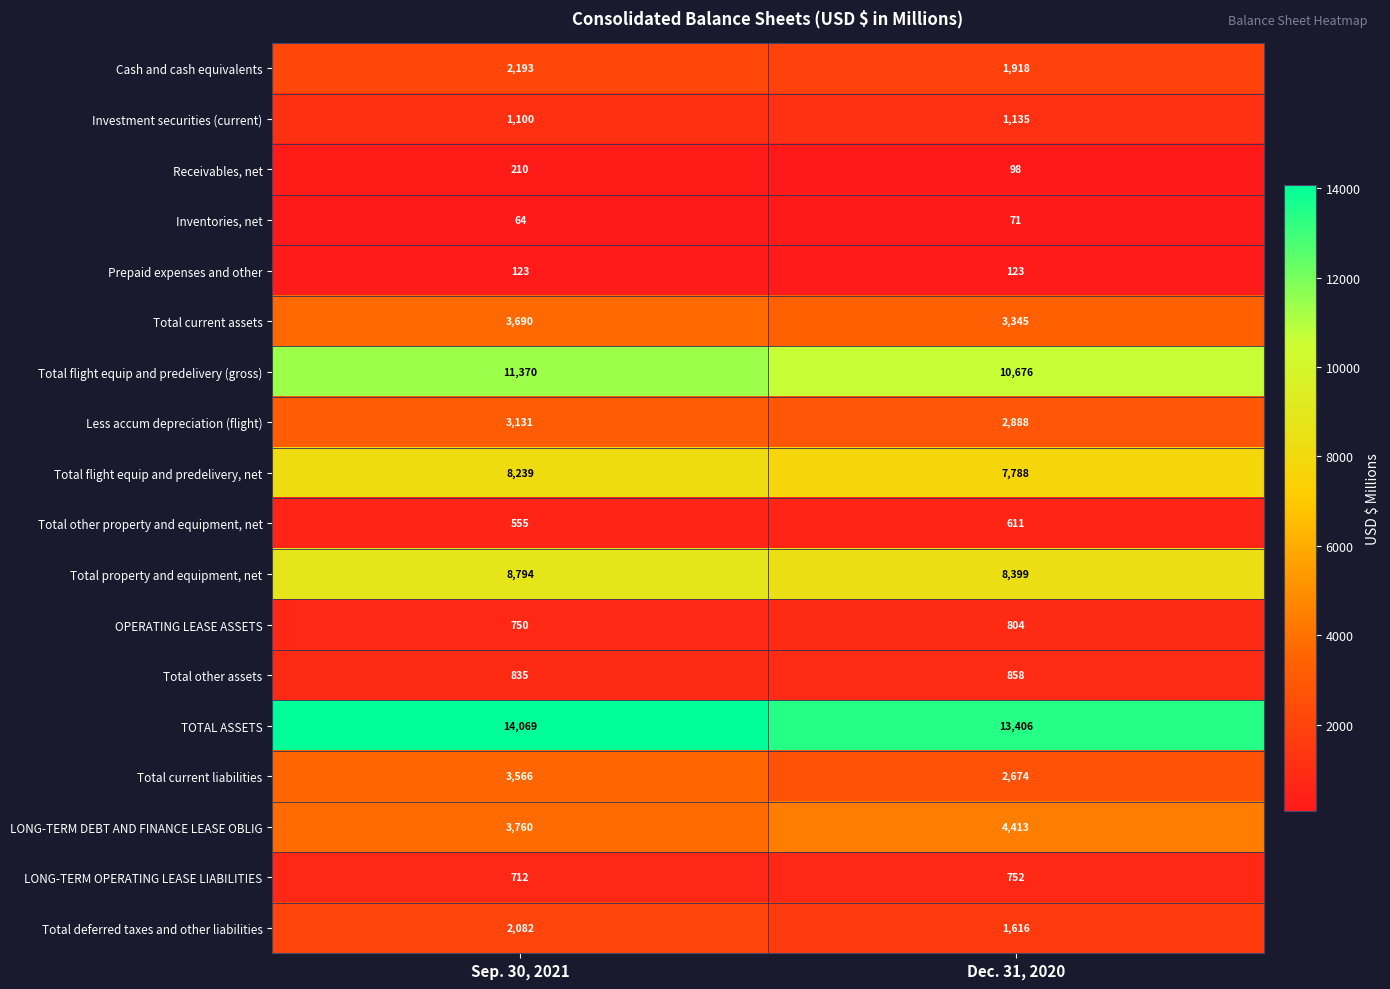

Rank the series at Dec. 31, 2020 from lowest to highest value.

Inventories, net, Receivables, net, Prepaid expenses and other, Total other property and equipment, net, LONG-TERM OPERATING LEASE LIABILITIES, OPERATING LEASE ASSETS, Total other assets, Investment securities (current), Total deferred taxes and other liabilities, Cash and cash equivalents, Total current liabilities, Less accum depreciation (flight), Total current assets, LONG-TERM DEBT AND FINANCE LEASE OBLIG, Total flight equip and predelivery, net, Total property and equipment, net, Total flight equip and predelivery (gross), TOTAL ASSETS